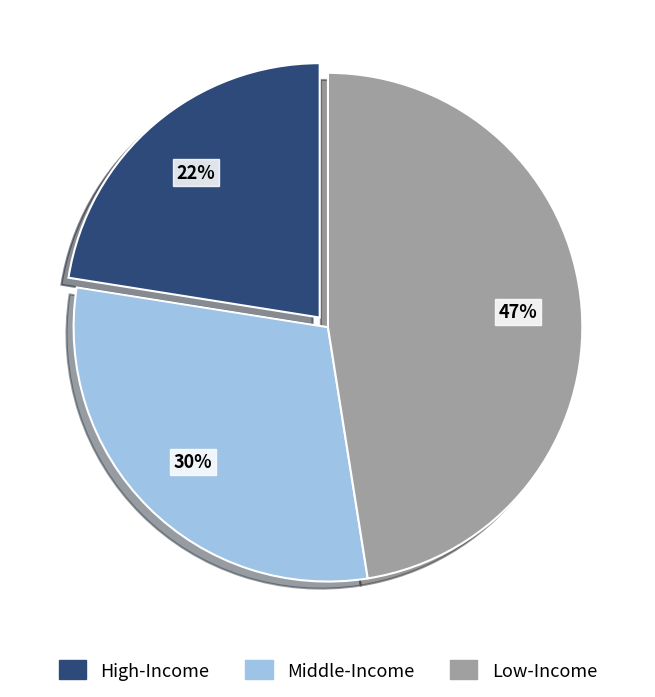

Which category has the biggest portion of the pie?

Low-Income